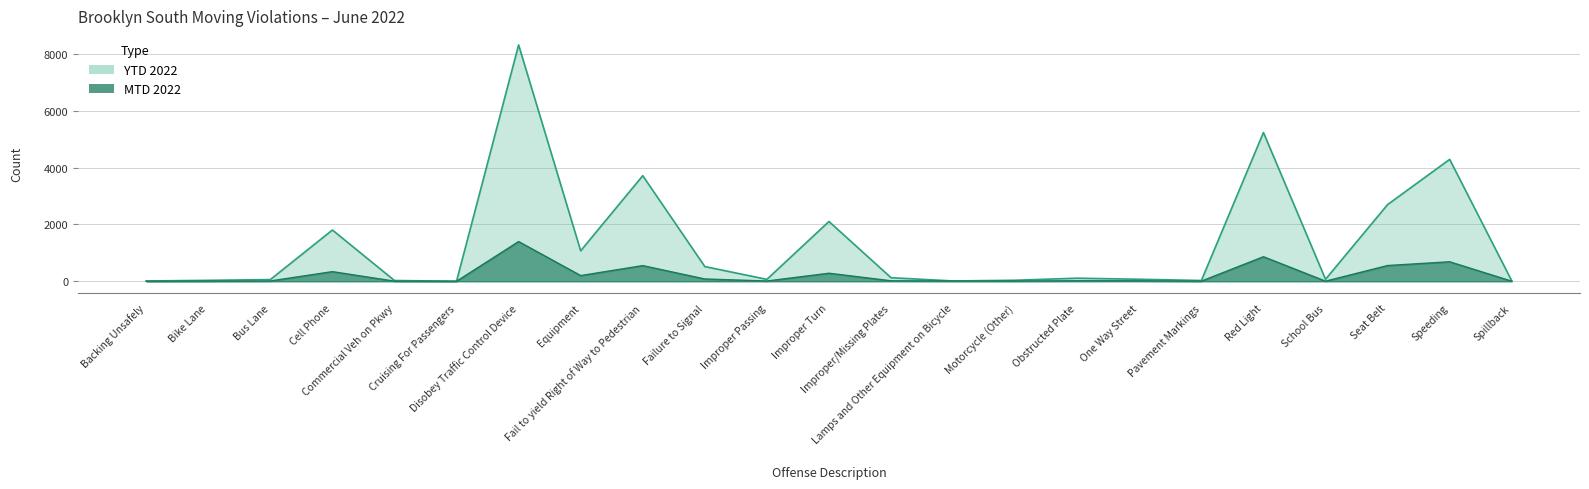

Does the chart display data point markers on the line(s)?

No